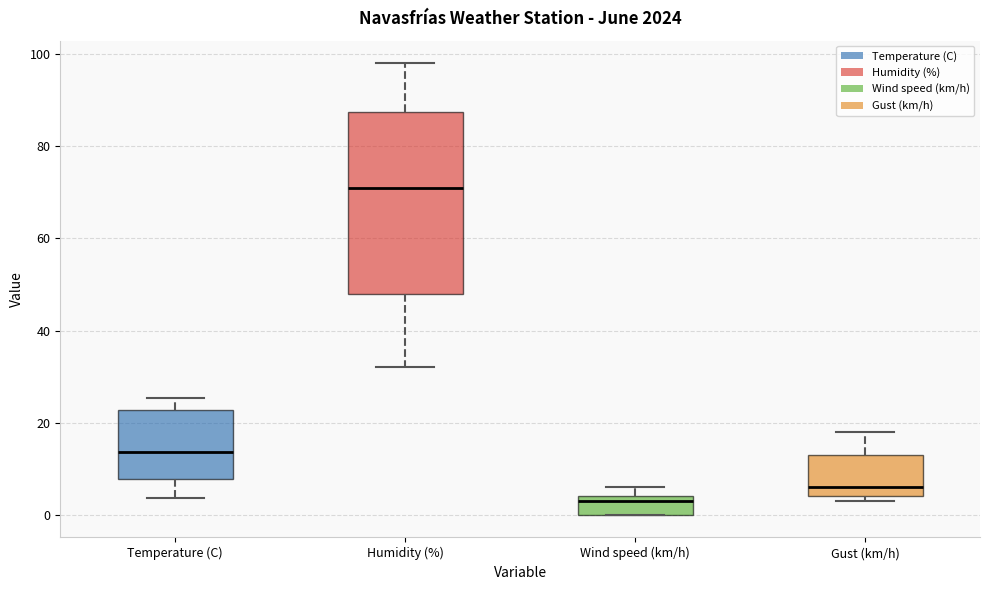

Reading left to right, transcribe this box plot: for each box, give where its median line is, the range the box spans, and where its two whiskers end, as read against the y-axis. The values are not printed on the chart, so give them approximately, as read against the axis.

Temperature (C): median 14, box 8 to 22, whiskers 4 to 26
Humidity (%): median 72, box 48 to 88, whiskers 32 to 98
Wind speed (km/h): median 4 (just below the box's upper edge), box 0 to 4, whiskers 0 to 6
Gust (km/h): median 6, box 4 to 14, whiskers 4 (just below the box's lower edge) to 18